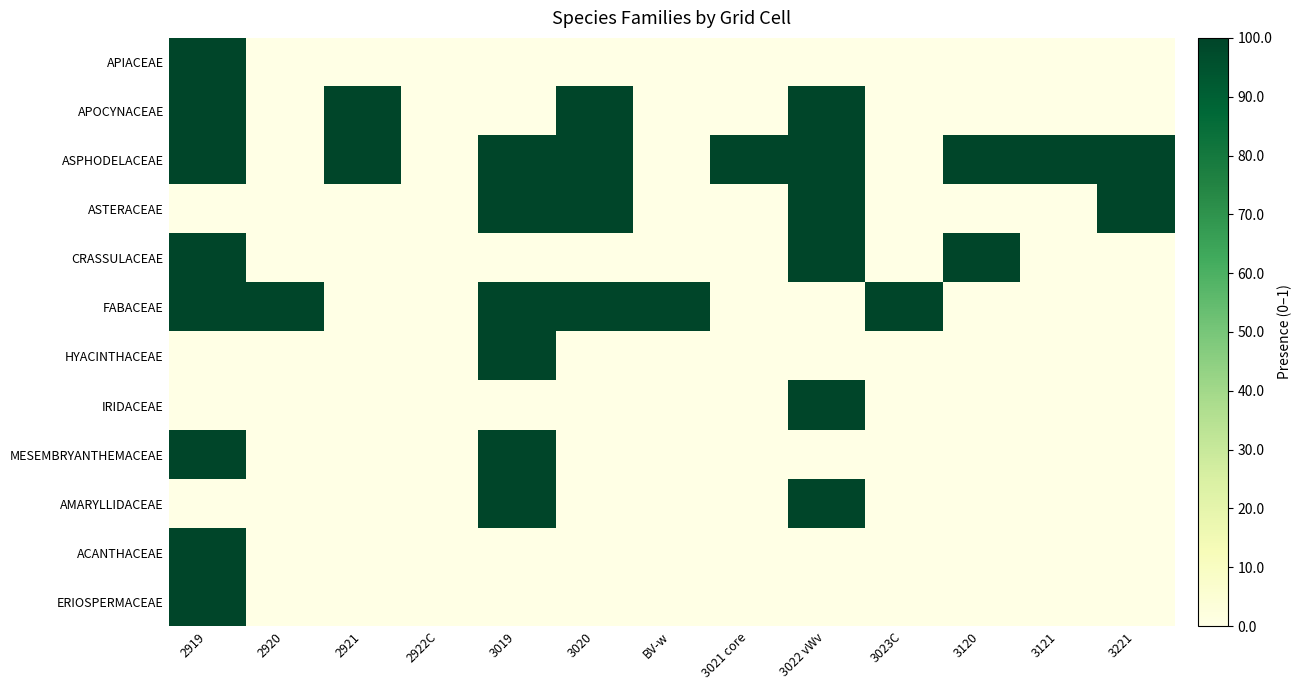

Rank the series by their maximum value, from lowest to highest.

APIACEAE, APOCYNACEAE, ASPHODELACEAE, ASTERACEAE, CRASSULACEAE, FABACEAE, HYACINTHACEAE, IRIDACEAE, MESEMBRYANTHEMACEAE, AMARYLLIDACEAE, ACANTHACEAE, ERIOSPERMACEAE